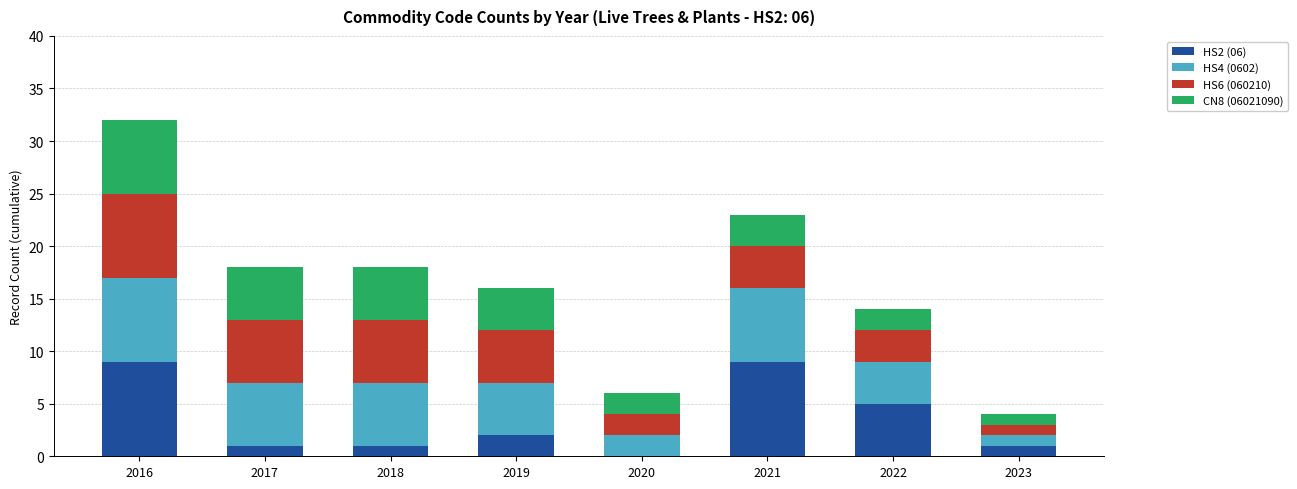

The value of HS2 (06) at 2021 is 9. True or false?

True